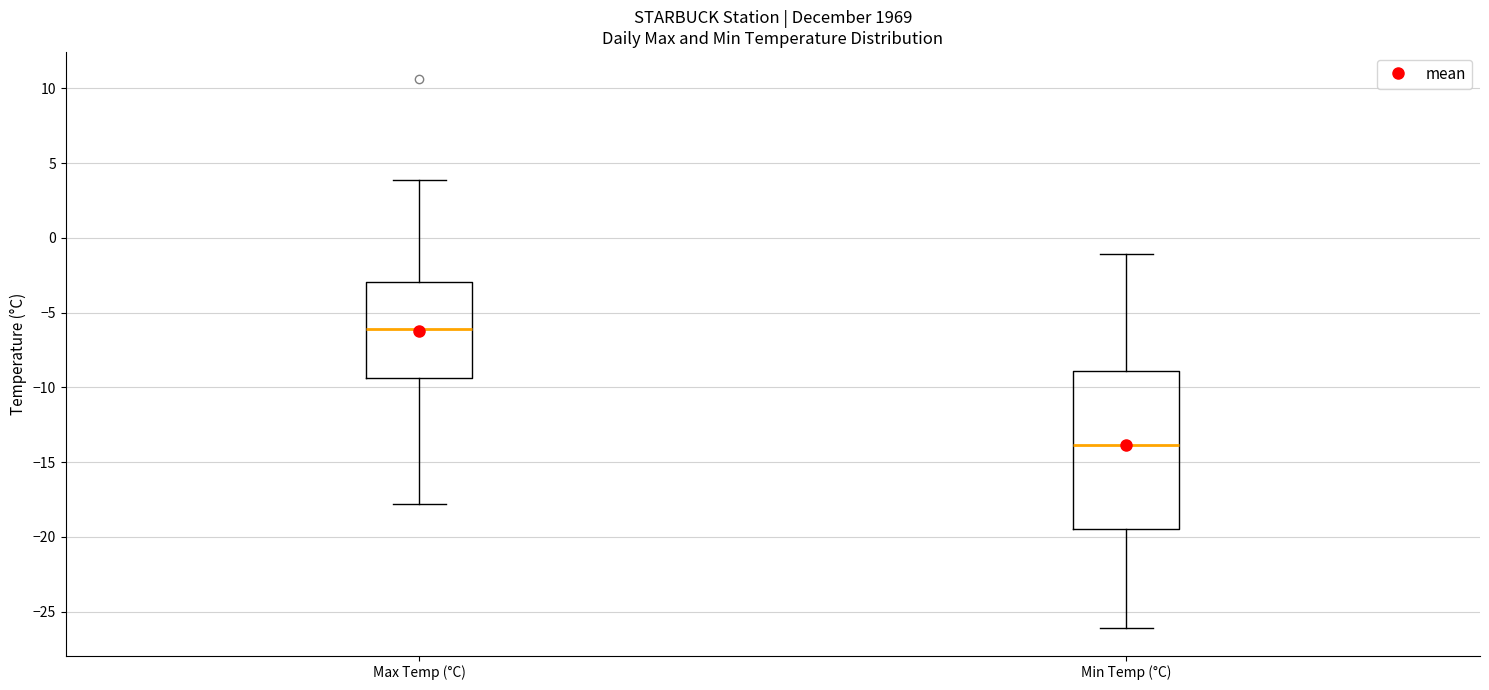

Which box's median line is the highest?

Max Temp (°C)